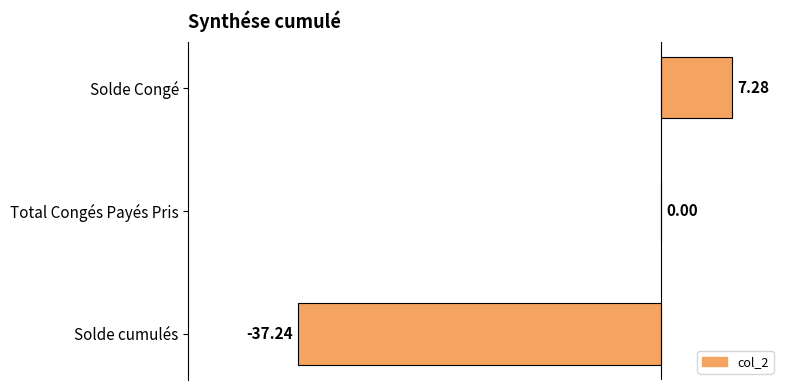

What is the change in value from Solde cumulés to Solde Congé?

+44.5